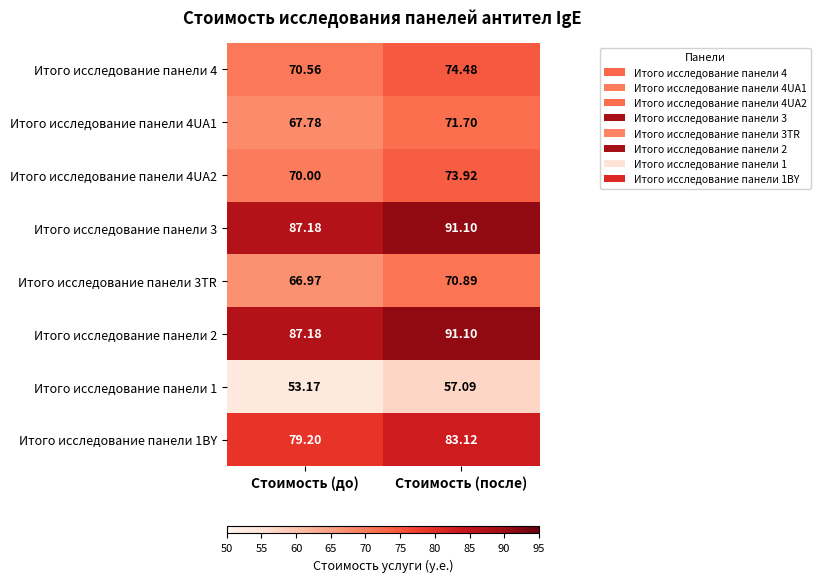

At which label does Итого исследование панели 4UA1 first exceed 71?

Стоимость (после)